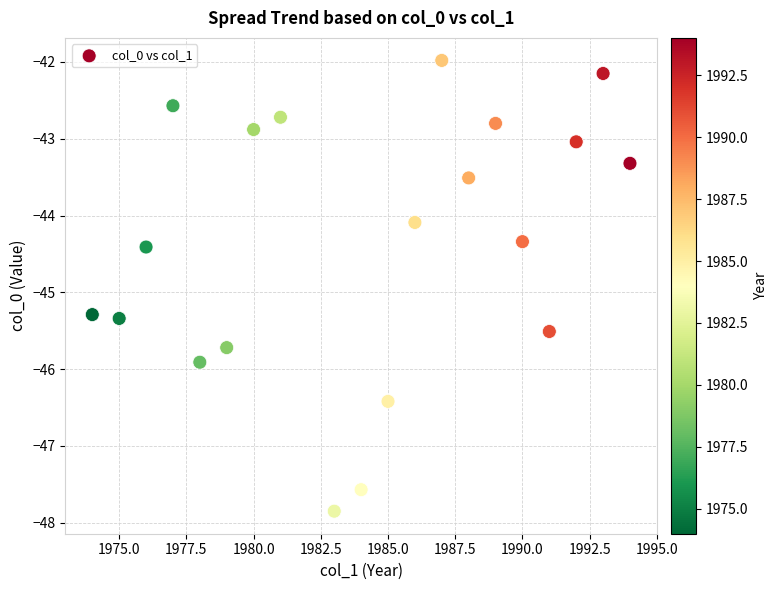

What Y value in the scatter plot is closest to -44?

-44.1